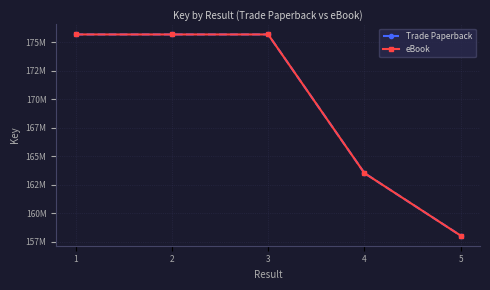

What is the difference between the eBook values at 3 and 1?

3